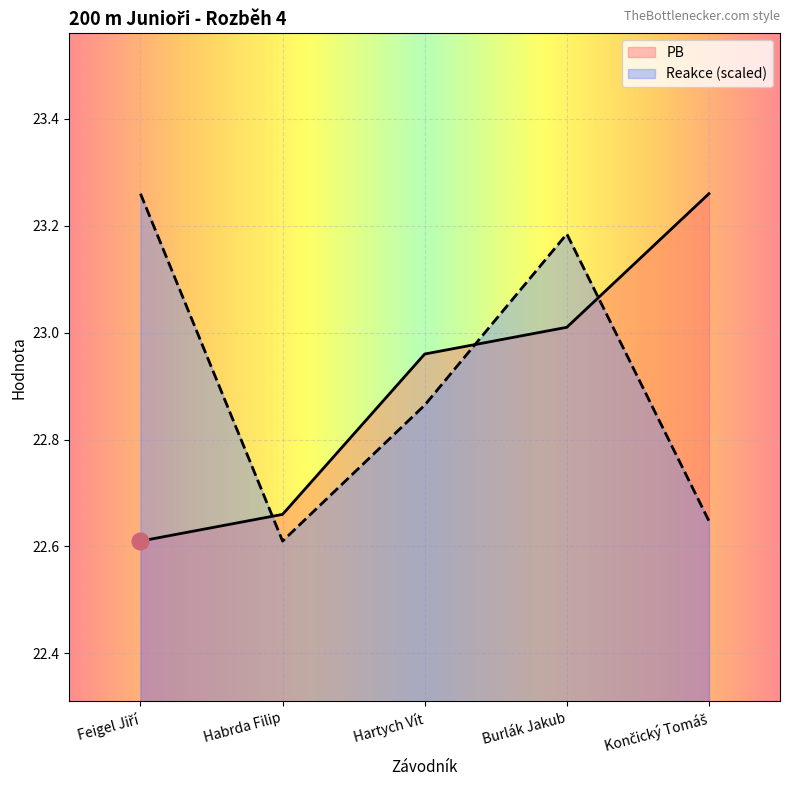

Reading left to right, transcribe all the data shown in this chart.

Reakce: 23.3	22.6	22.9	23.2	22.6
PB: 22.6	22.7	23.0	23.0	23.3